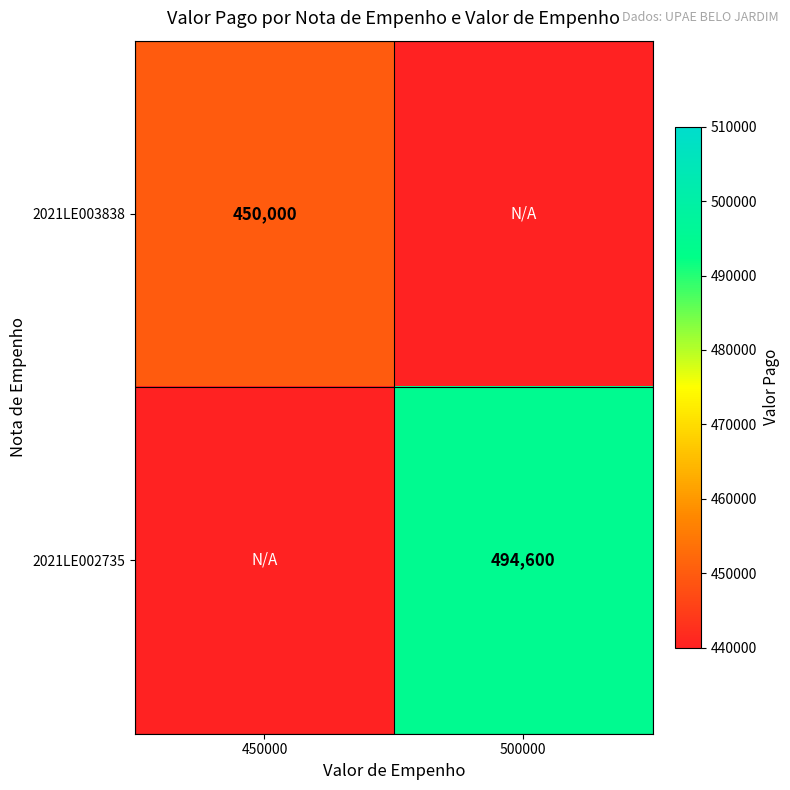

True or false: 2021LE002735 has a value of 494600 at 500000.

True